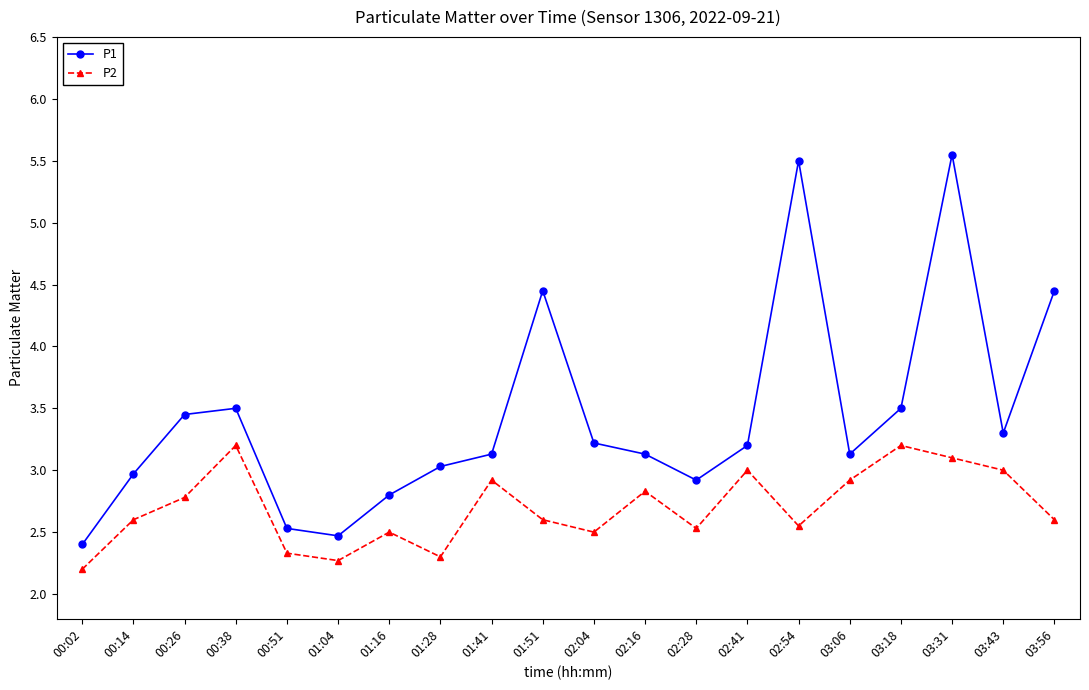

What is the total value across all series at 01:16?

5.3